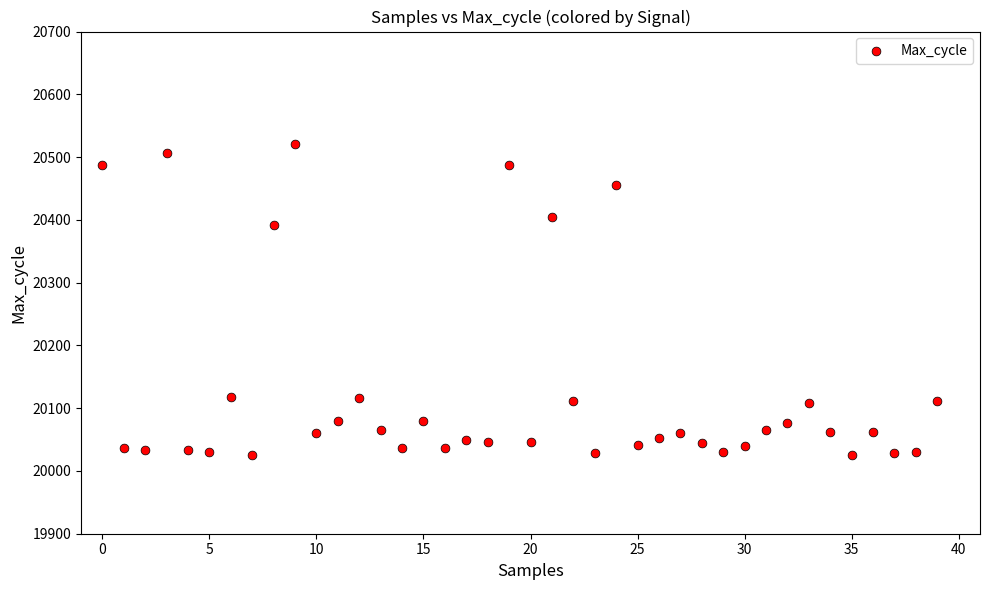

What Y value in the scatter plot is closest to 20273?

20392